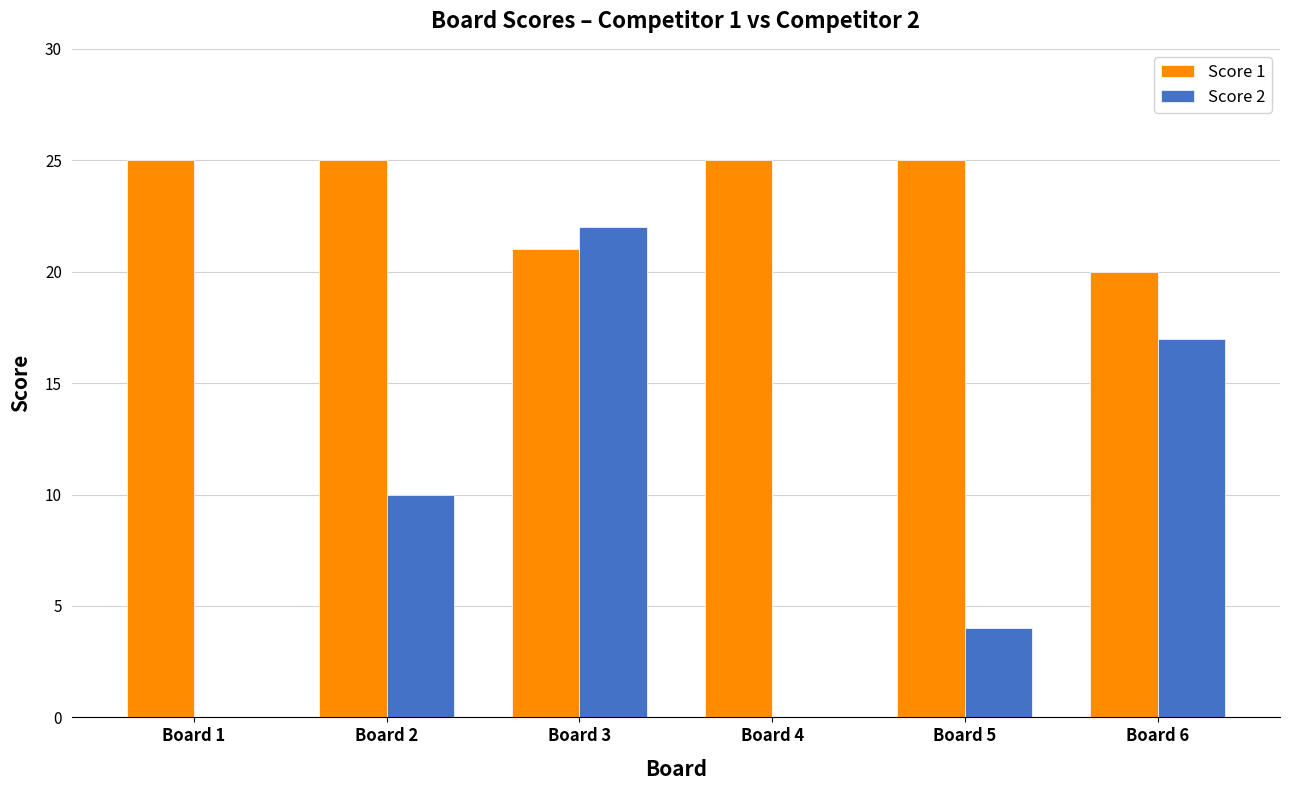

Which series has the largest total across all categories?

Score 1